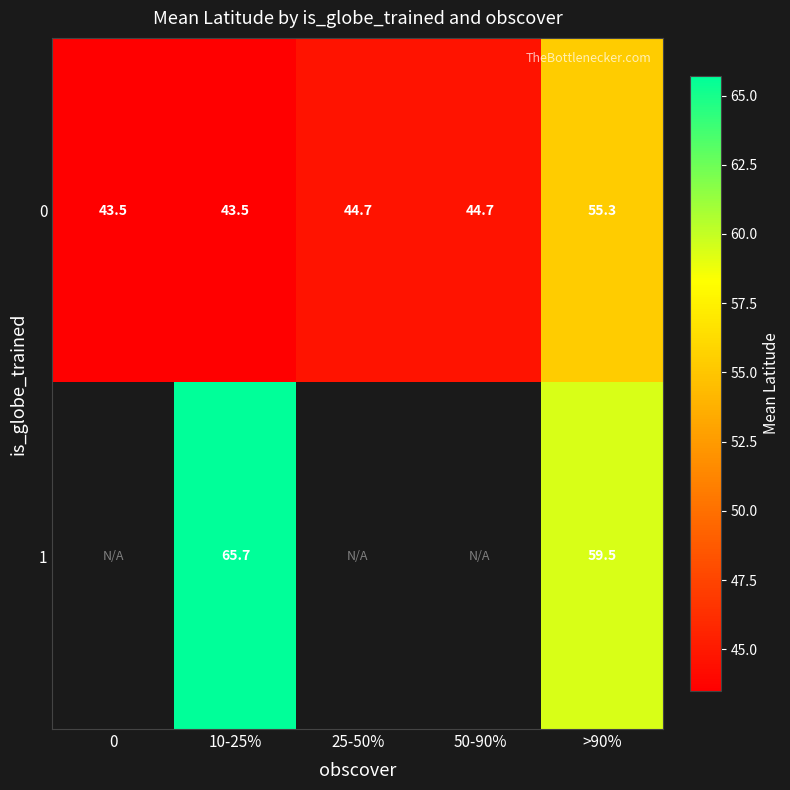

Is it true that 0 equals 65.7 at 25-50%?

False